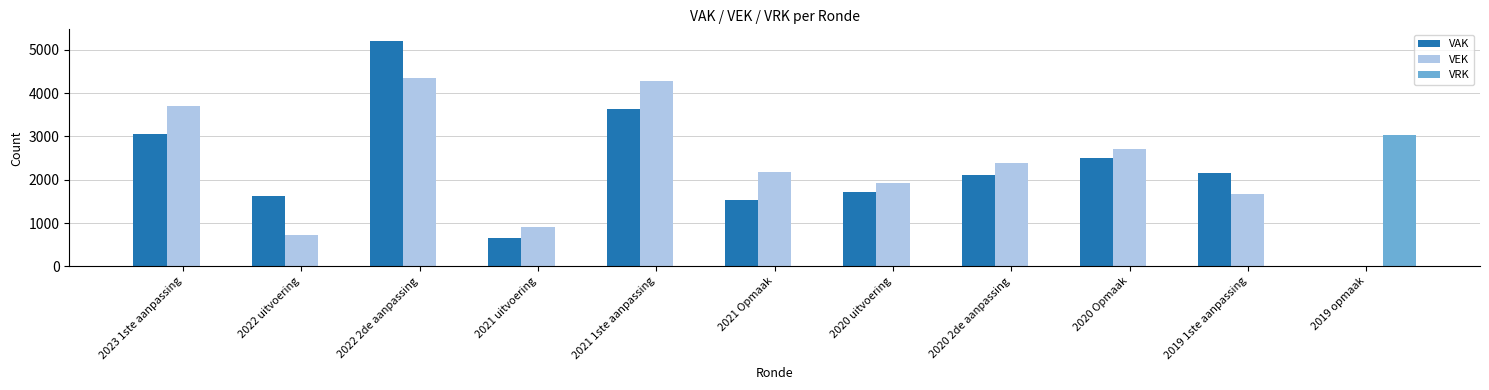

How many categories are shown in the chart?

11